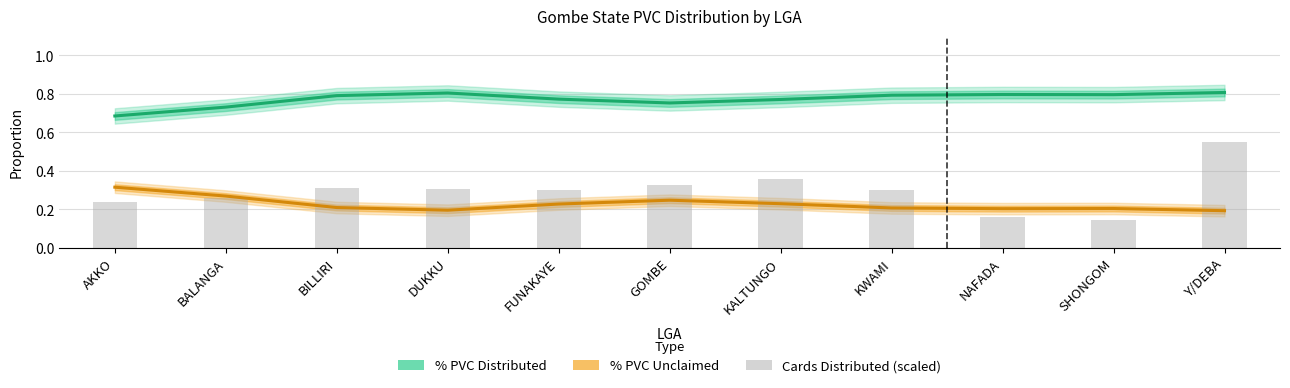

Is it true that % PVC Distributed equals 1.1 at KWAMI?

False